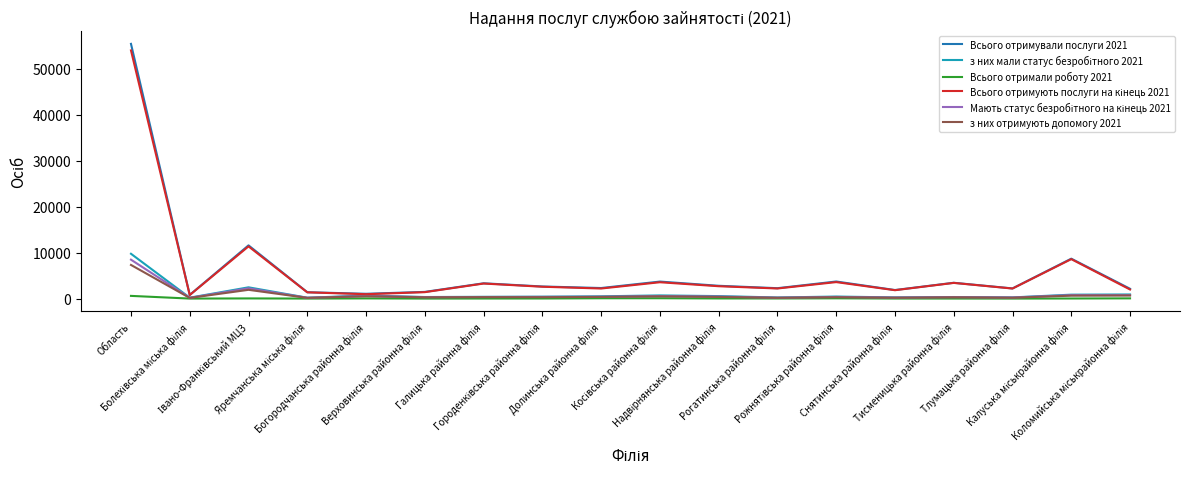

How many lines are shown in the chart?

6